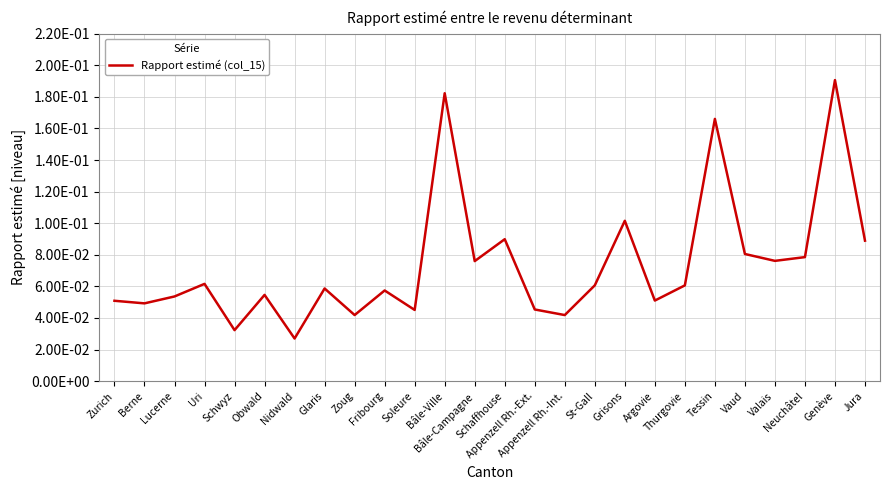

What is the value of the 1st point from the left?

0.1